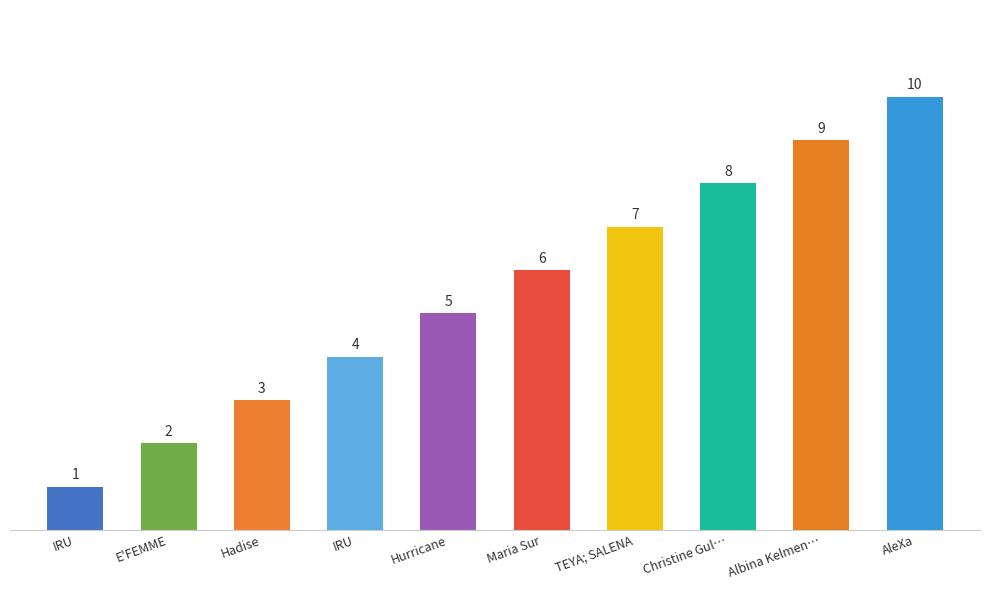

Are the bars horizontal?

No